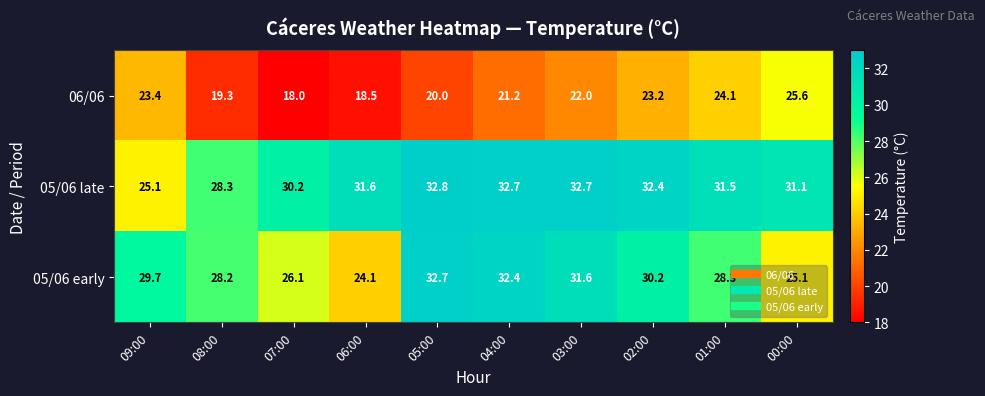

Rank the categories by 06/06 value from highest to lowest.

00:00, 01:00, 09:00, 02:00, 03:00, 04:00, 05:00, 08:00, 06:00, 07:00